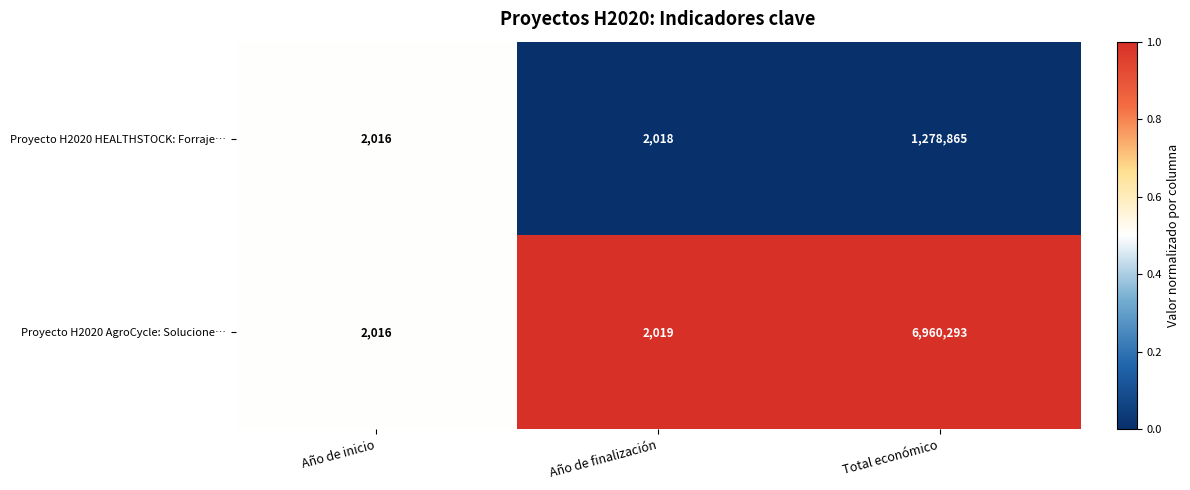

What is the sum of all Proyecto H2020 AgroCycle: Solucione… values?

6964328